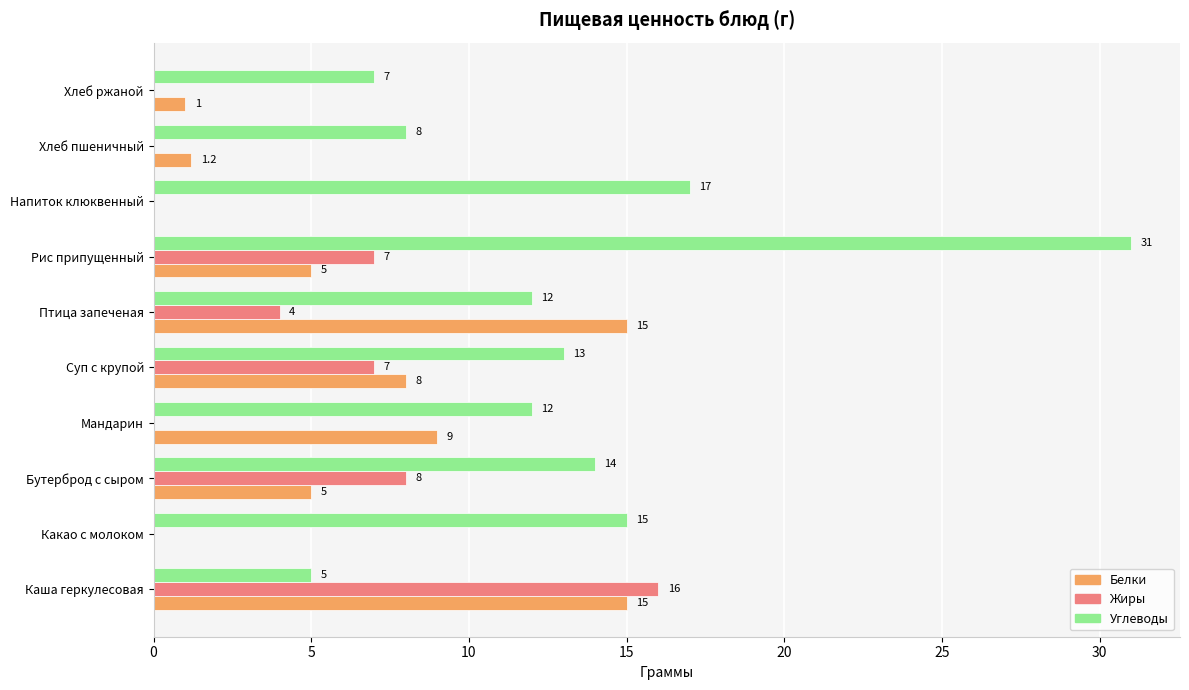

What is the sum of the Жиры values at Напиток клюквенный and Суп с крупой?

7.0